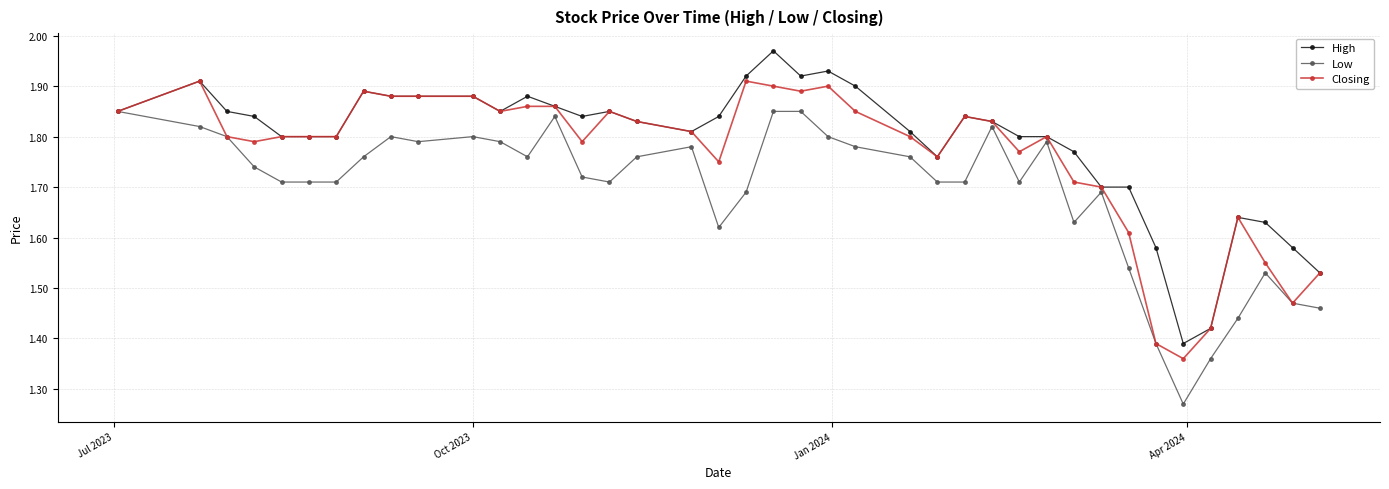

How many Low values are between 1 and 2?

40